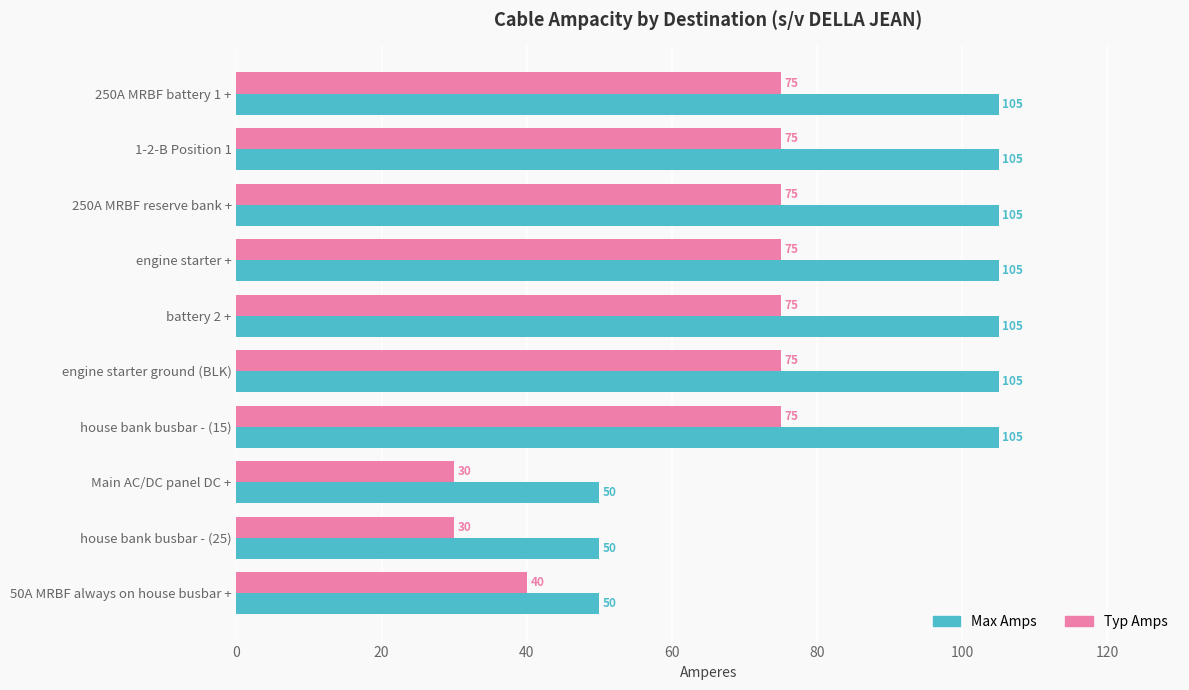

Which series has the largest total across all categories?

Max Amps